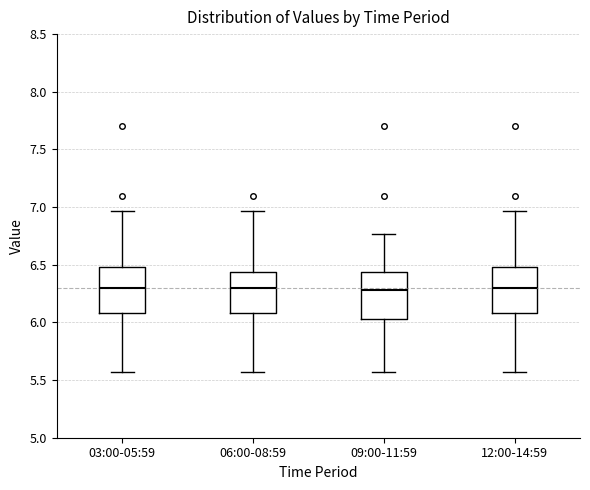

Reading left to right, transcribe this box plot: for each box, give where its median line is, the range the box spans, and where its two whiskers end, as read against the y-axis. The values are not printed on the chart, so give them approximately, as read against the axis.

03:00-05:59: median 6.30, box 6.10 to 6.50, whiskers 5.55 to 6.95
06:00-08:59: median 6.30, box 6.10 to 6.45, whiskers 5.55 to 6.95
09:00-11:59: median 6.30, box 6.05 to 6.45, whiskers 5.55 to 6.75
12:00-14:59: median 6.30, box 6.10 to 6.50, whiskers 5.55 to 6.95